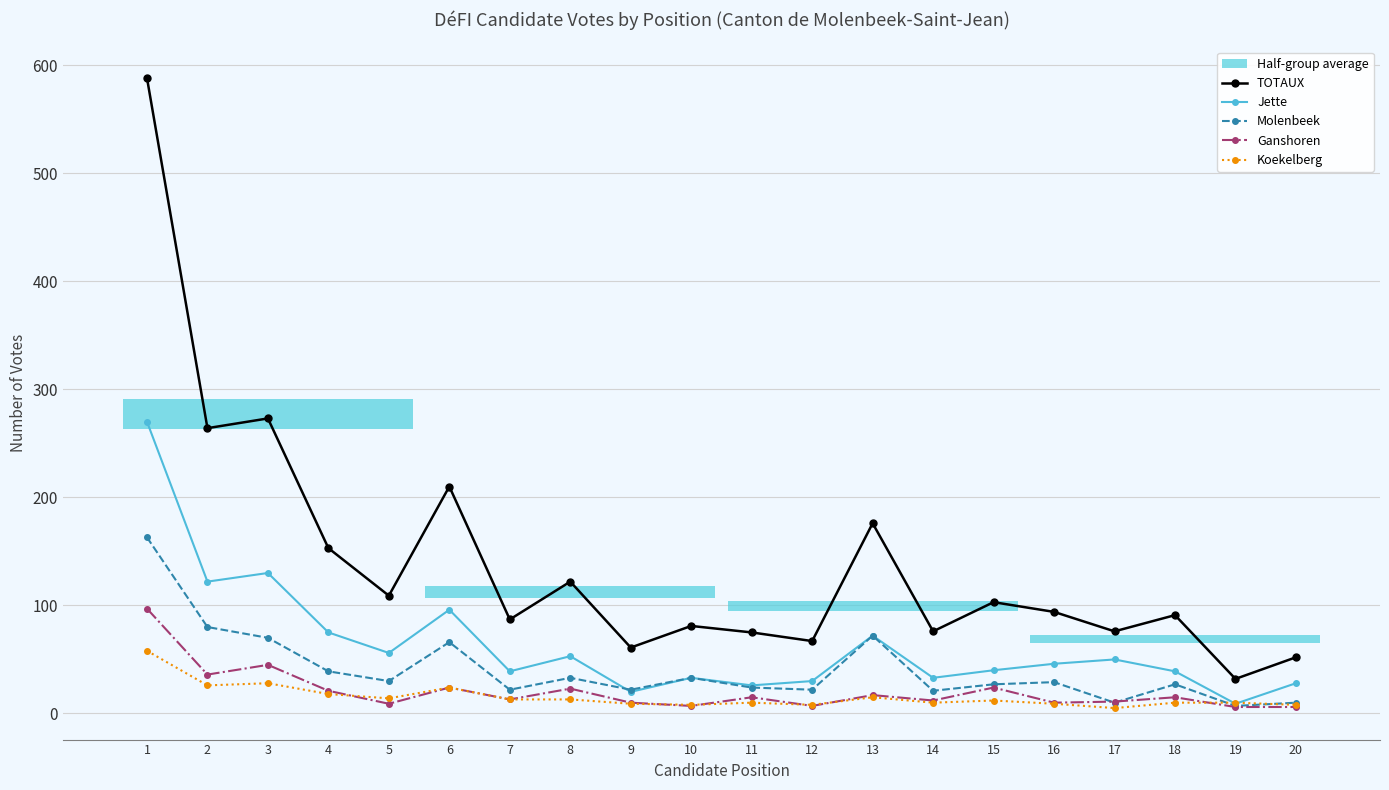

The value of Ganshoren at 5 is 14. True or false?

False